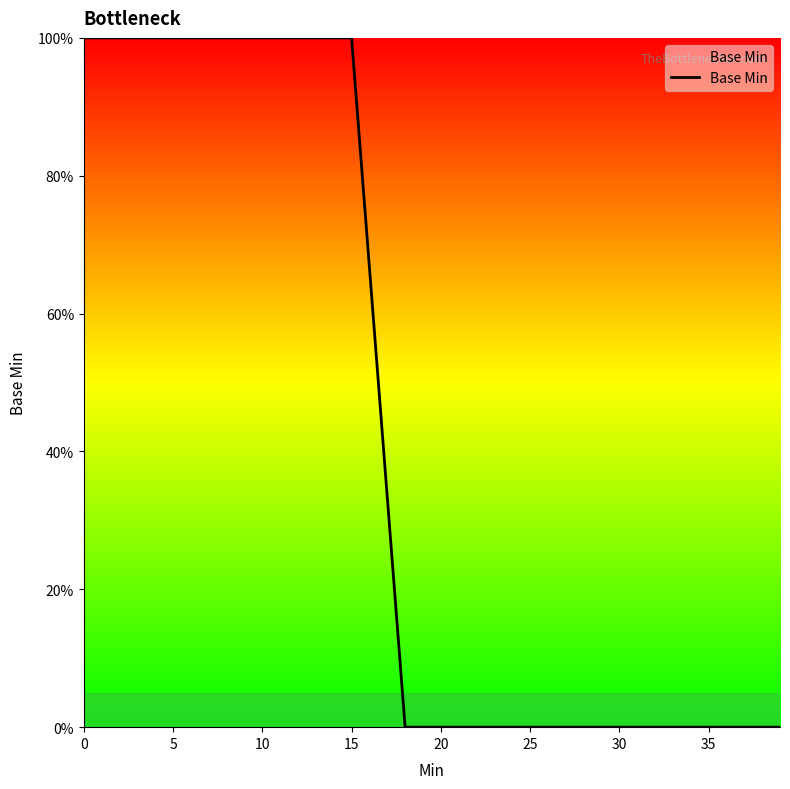

What is the maximum value shown in the chart?

100.0